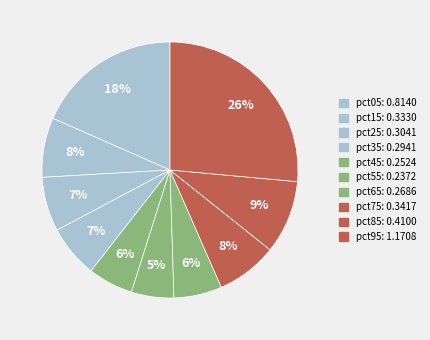

What is the largest slice in the pie chart?

pct95